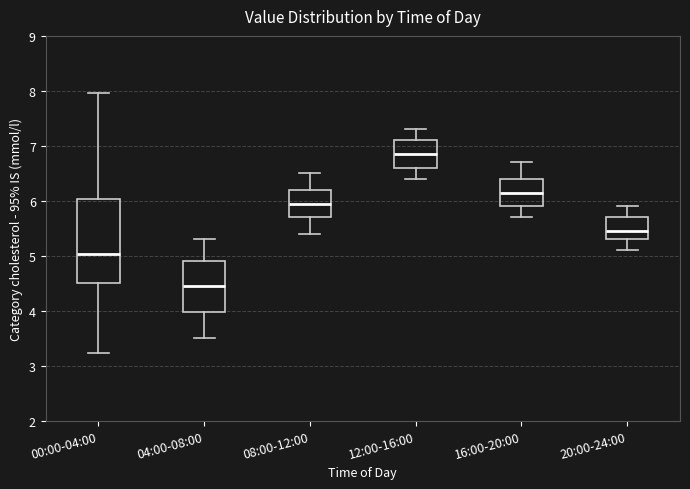

Where is the lower edge of the box for 00:00-04:00 on the y-axis? The values are not printed on the chart, so give them approximately, as read against the axis.

4.5